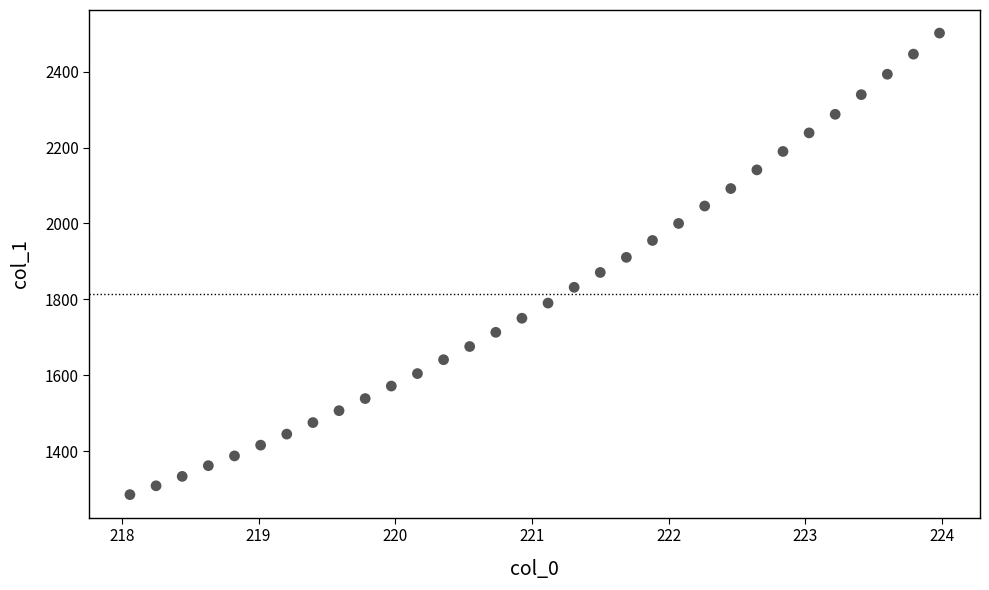

What is the range of X values (max minus min)?

5.9